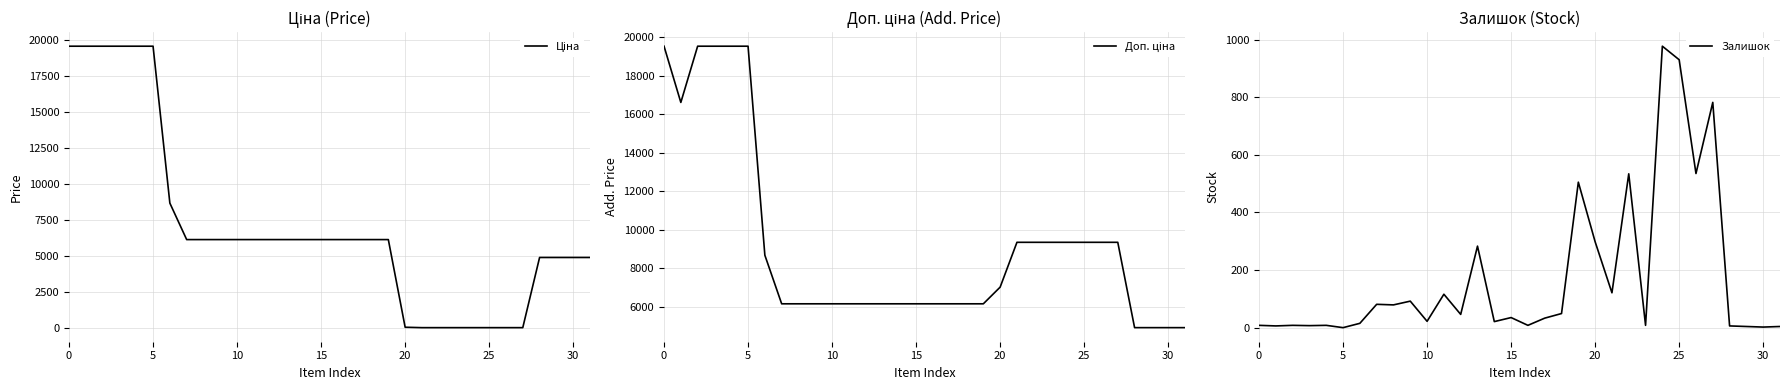

Does the chart have visible grid lines?

Yes